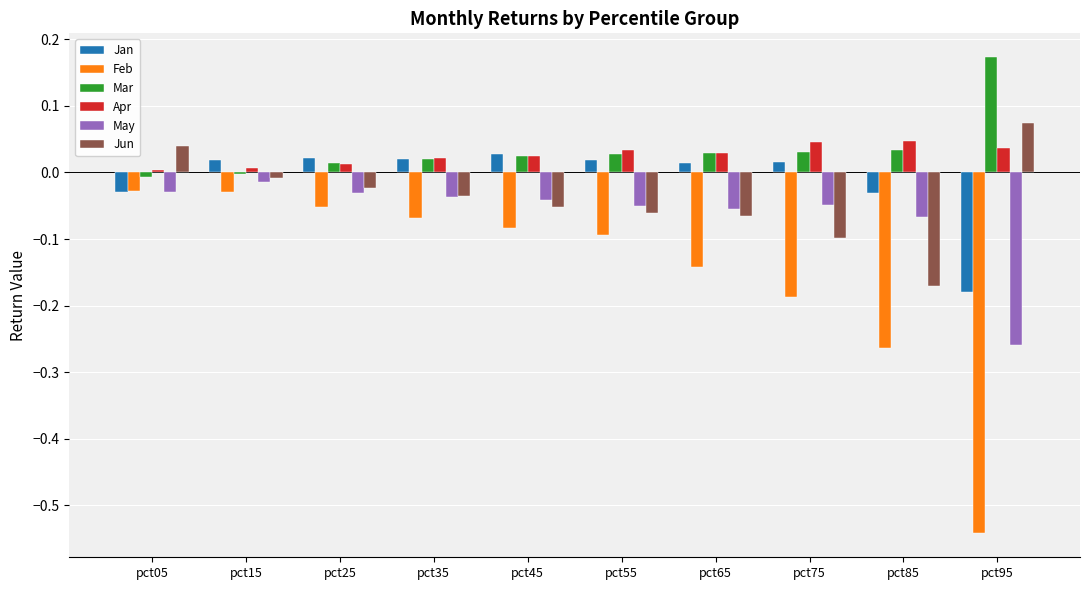

Is it true that Mar equals 0.0 at pct55?

True